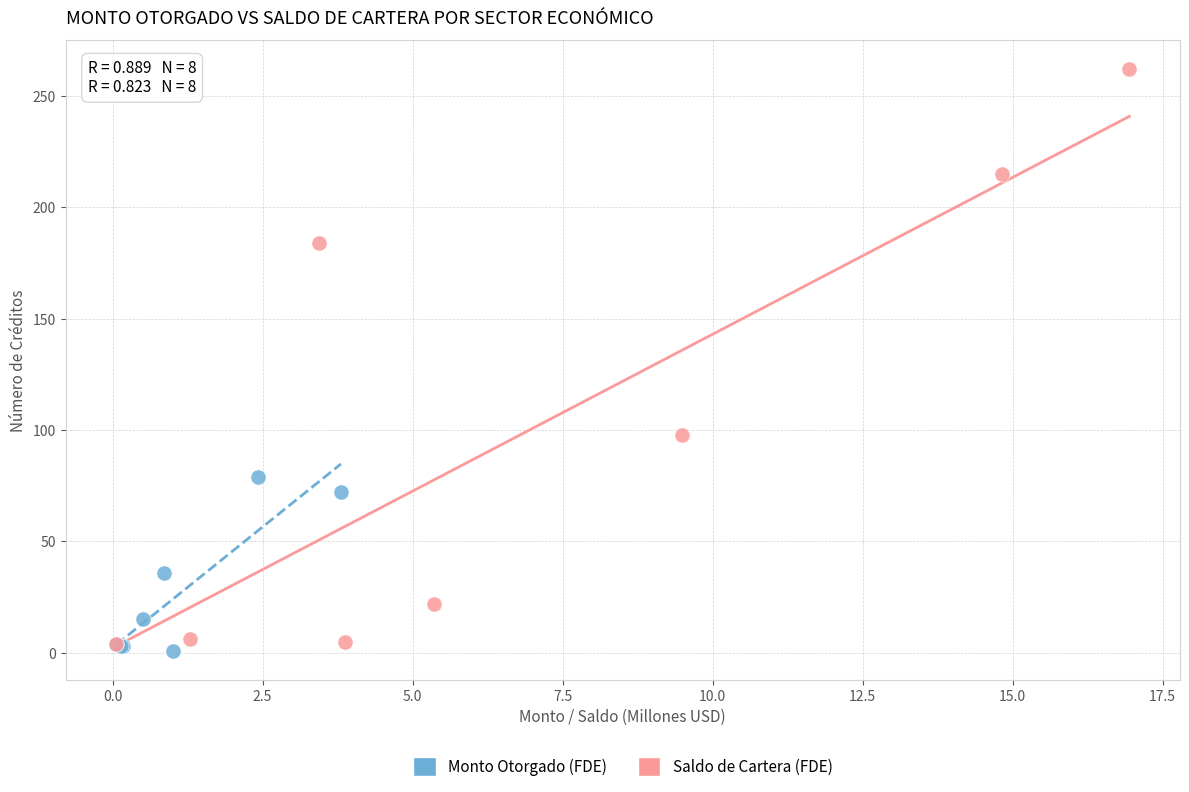

Which series contains the highest Y value?

Saldo de Cartera (FDE)